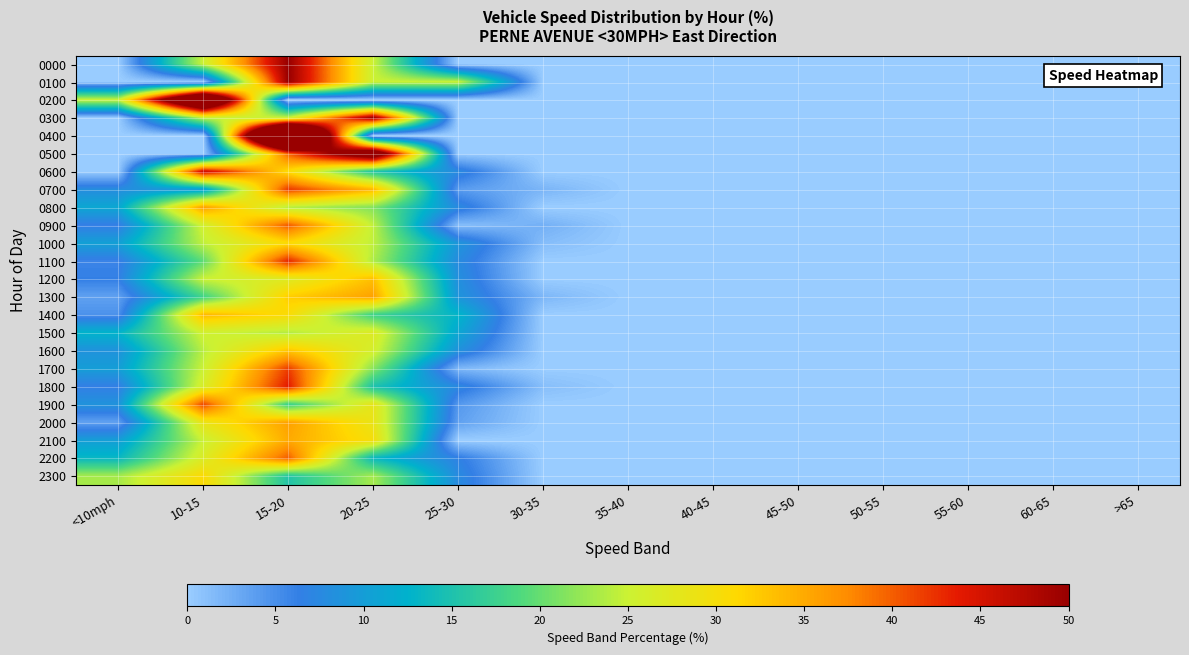

List the series in order of their peak value, lowest first.

1500, 1000, 2300, 1600, 1200, 1400, 2100, 1300, 2000, 0800, 2200, 0900, 1900, 1700, 0700, 1100, 1800, 0600, 0000, 0100, 0300, 0500, 0200, 0400